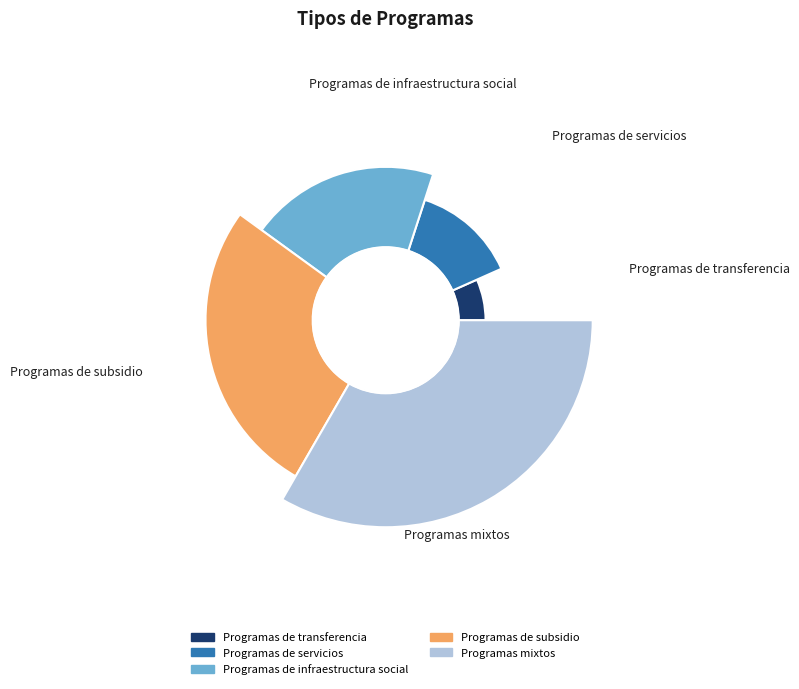

Combined, what portion of the pie is Programas de transferencia and Programas mixtos?

40.0%